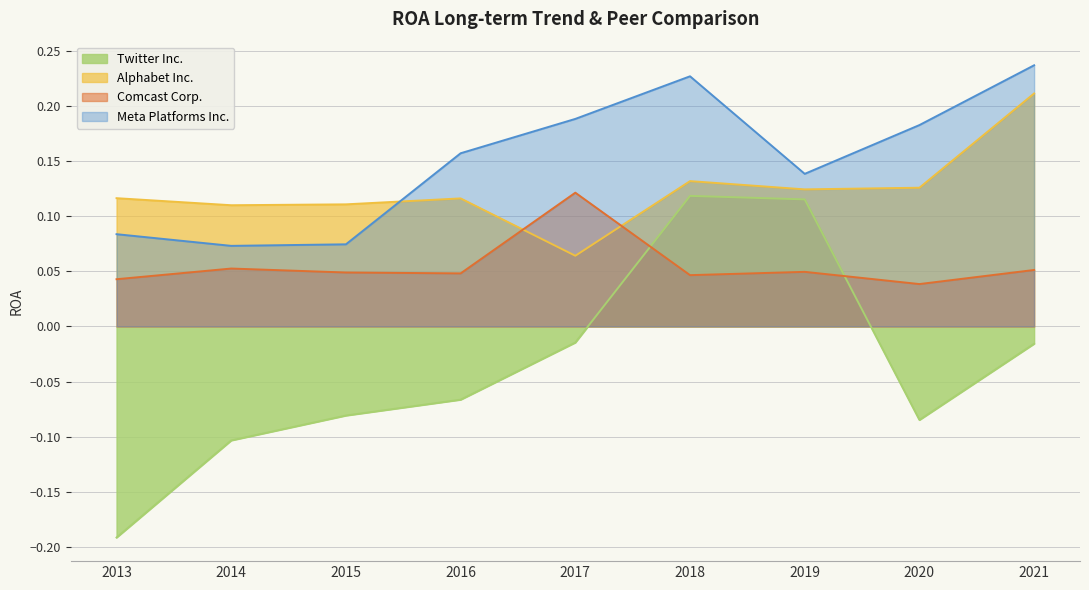

Reading right to left, transcribe all the data shown in this chart.

Twitter Inc.: -0.0	-0.1	0.1	0.1	-0.0	-0.1	-0.1	-0.1	-0.2
Alphabet Inc.: 0.2	0.1	0.1	0.1	0.1	0.1	0.1	0.1	0.1
Comcast Corp.: 0.1	0.0	0.0	0.0	0.1	0.0	0.0	0.1	0.0
Meta Platforms Inc.: 0.2	0.2	0.1	0.2	0.2	0.2	0.1	0.1	0.1